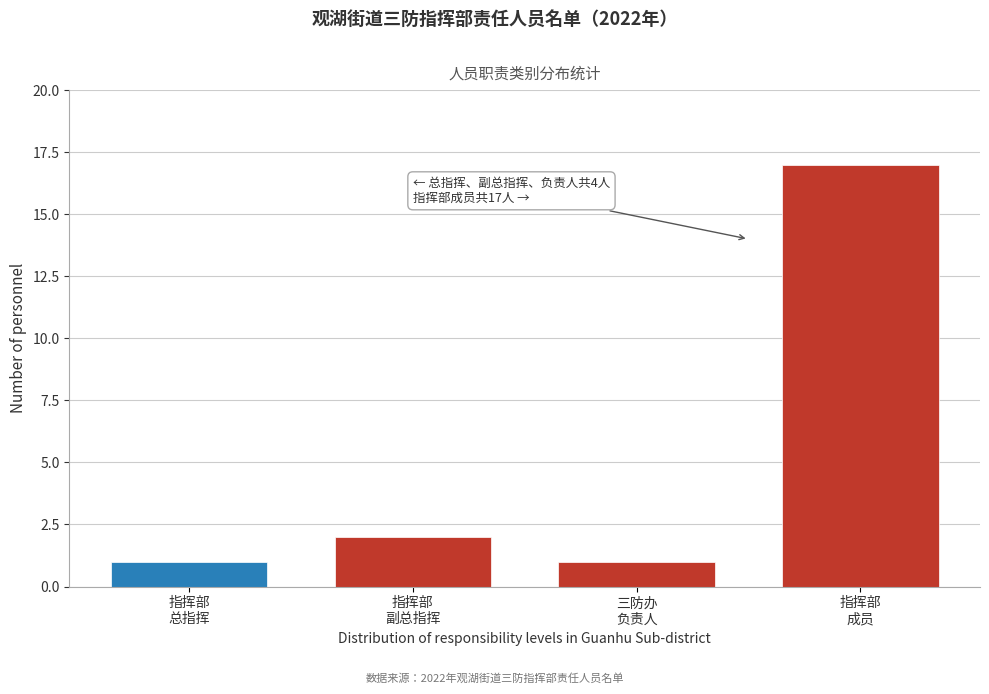

Reading left to right, extract all data points from this chart.

1	2	1	17